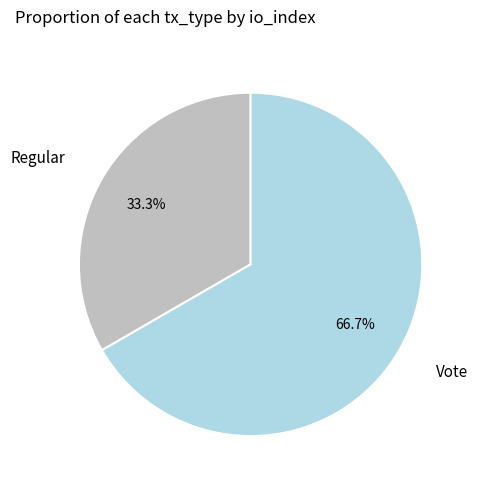

Is there any slice that represents more than half of the pie?

Yes